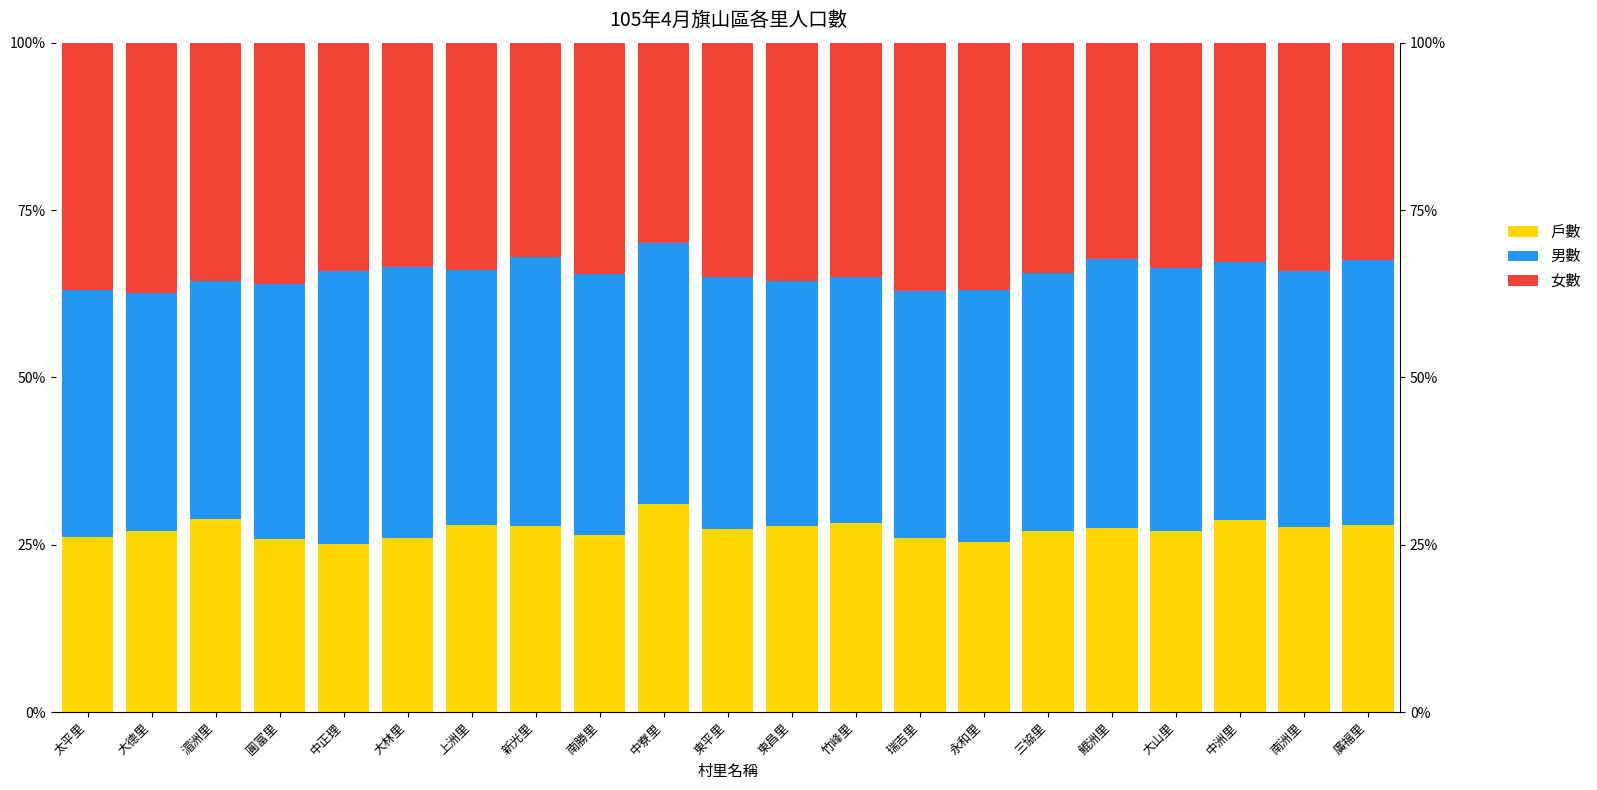

Rank the series at 東昌里 from lowest to highest value.

戶數, 女數, 男數